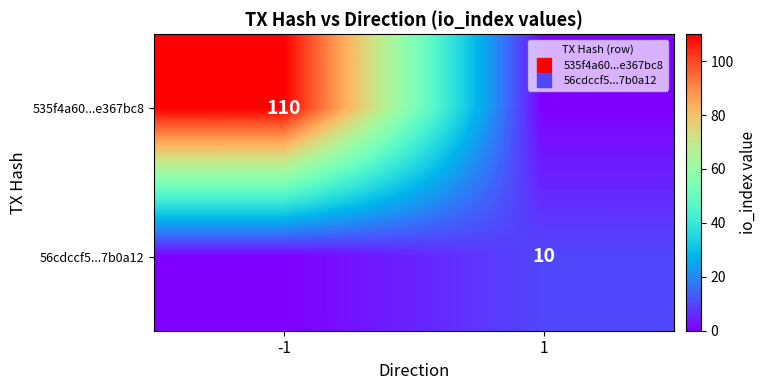

What is the sum of all 535f4a60...e367bc8 values?

110